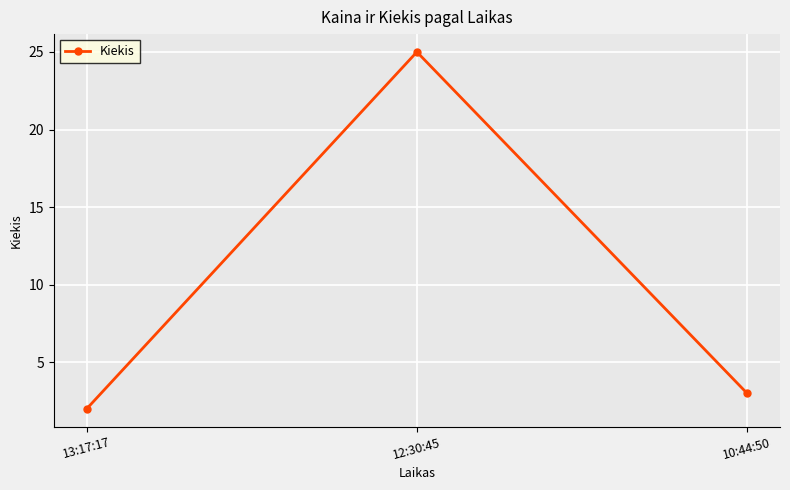

What is the change in value from 13:17:17 to 10:44:50?

+1